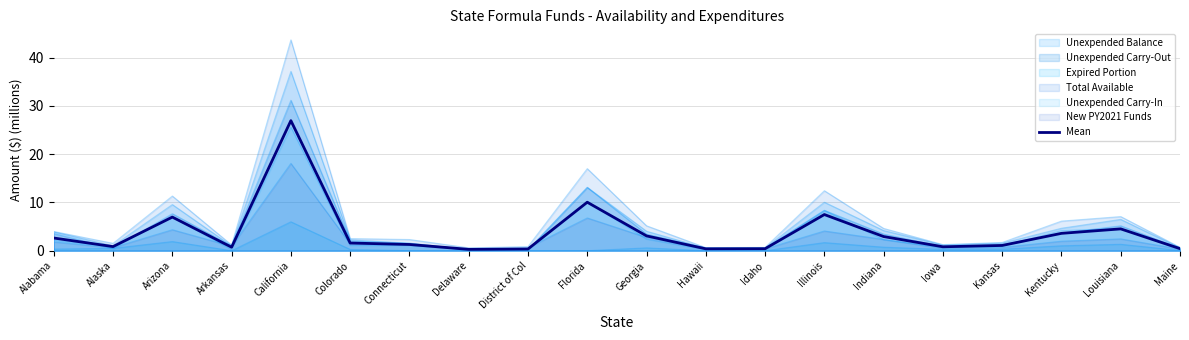

Rank the categories by value from lowest to highest.

Delaware, District of Col, Hawaii, Idaho, Maine, Arkansas, Iowa, Alaska, Kansas, Connecticut, Colorado, Alabama, Indiana, Georgia, Kentucky, Louisiana, Arizona, Illinois, Florida, California